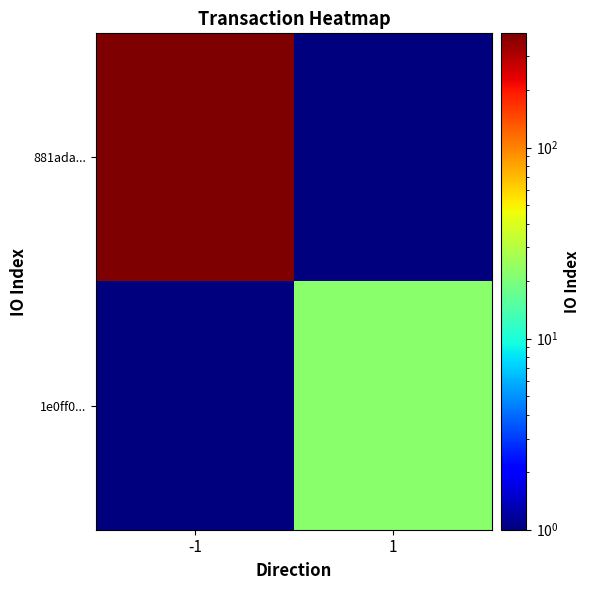

Reading left to right, list all the values displayed in this chart.

881ada...: -1=396.0	1=0.1
1e0ff0...: -1=0.1	1=22.0